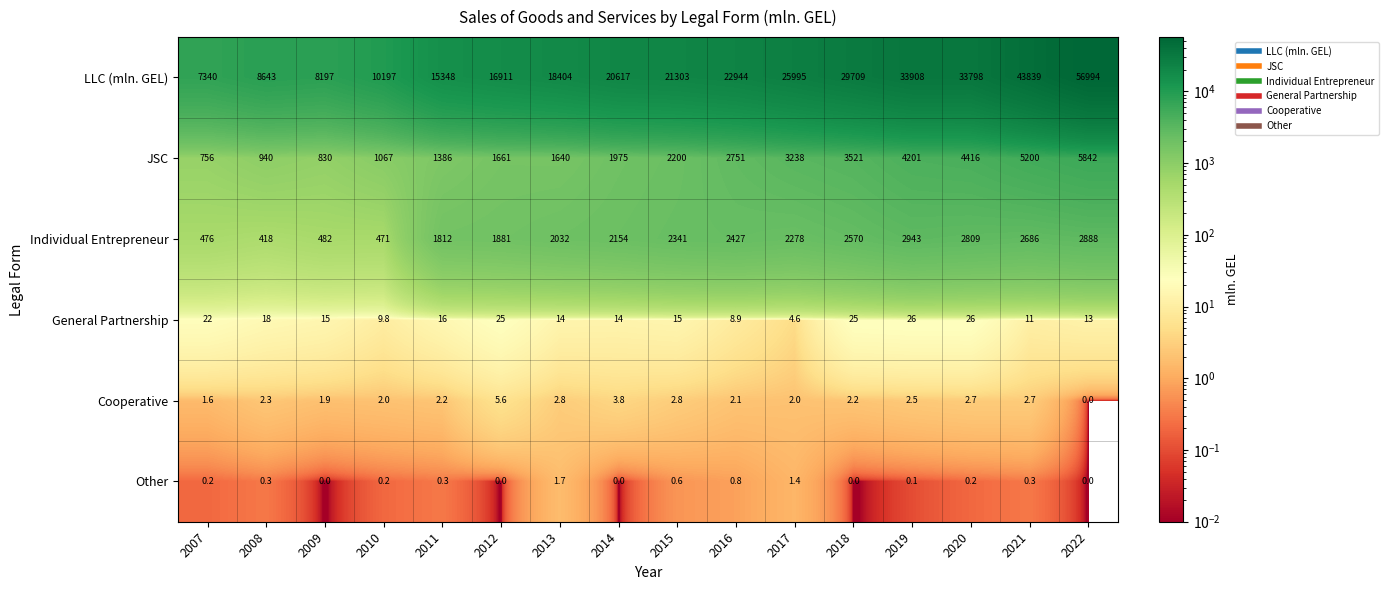

Between 2017 and 2020, which series saw the biggest shift?

LLC (mln. GEL)